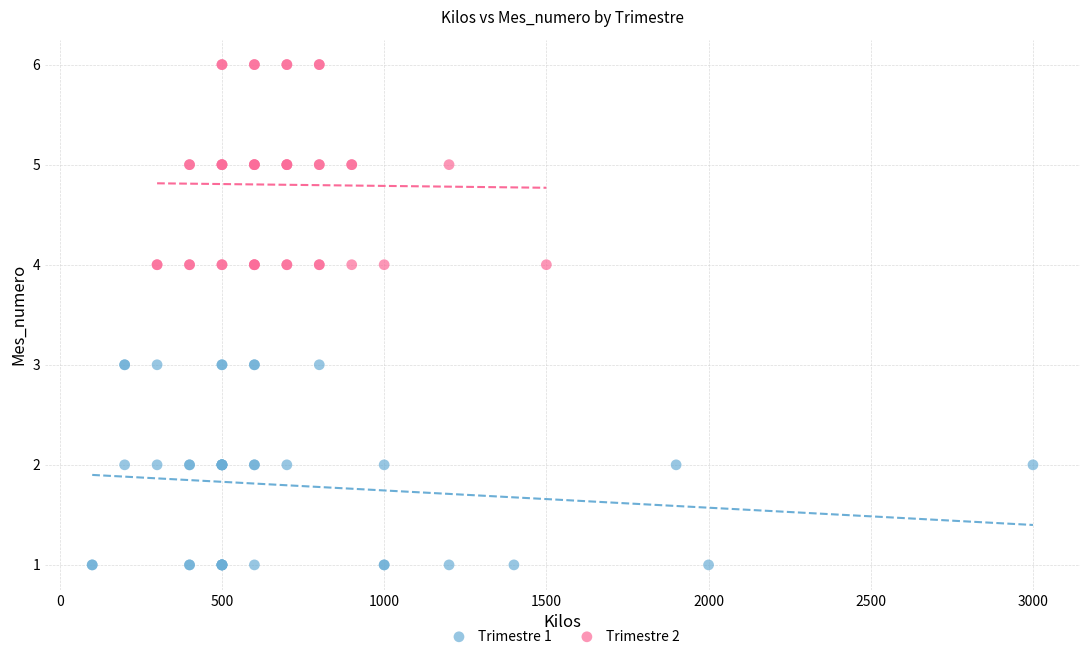

Which series contains the highest Y value?

Trimestre 2